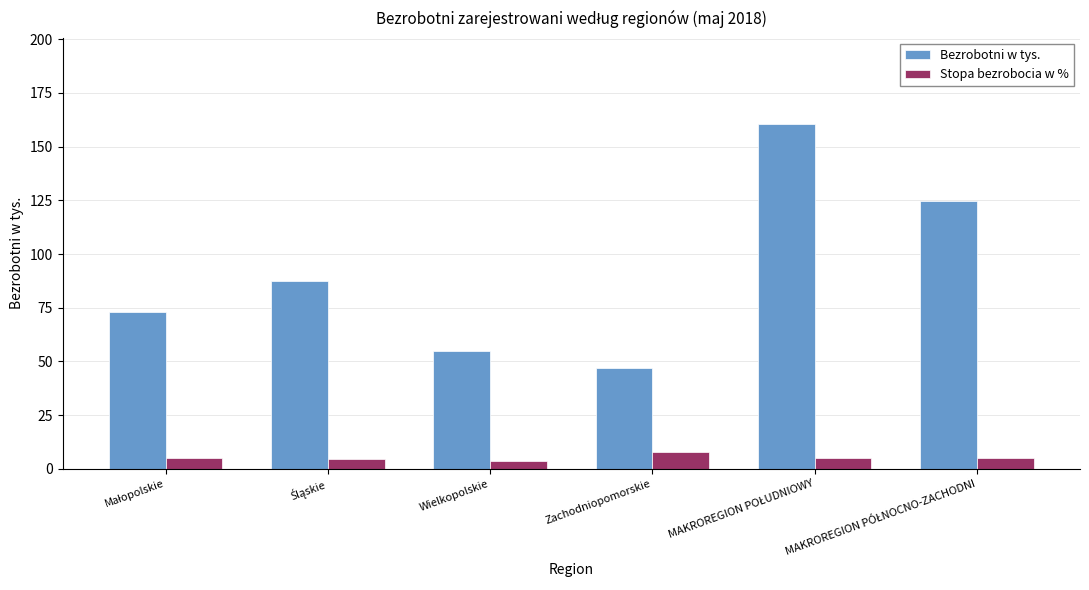

How many values in the Bezrobotni w tys. series exceed 87?

3